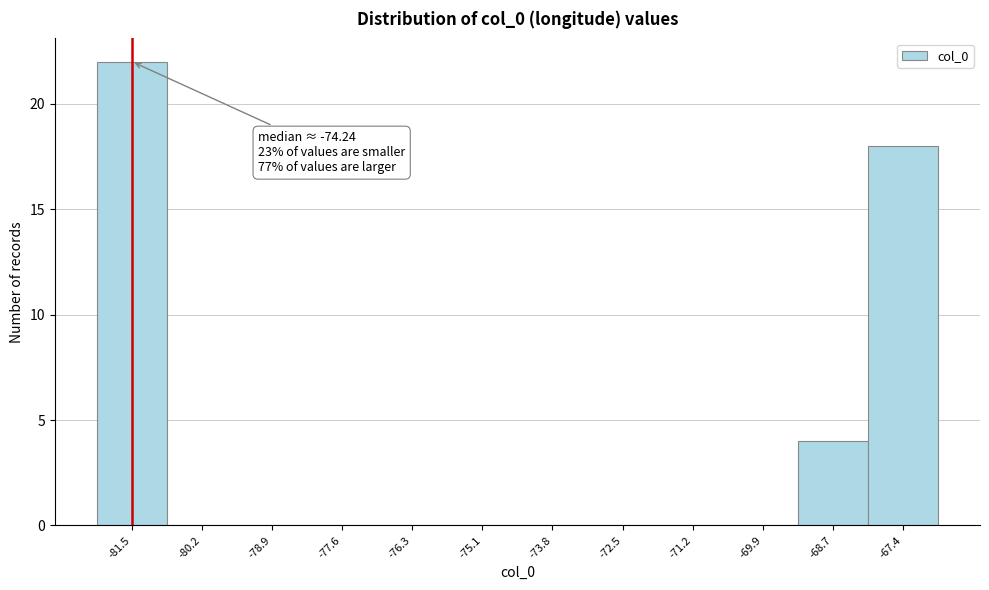

Reading left to right, transcribe all the data shown in this chart.

-81.5=22	-80.2=0	-78.9=0	-77.6=0	-76.3=0	-75.1=0	-73.8=0	-72.5=0	-71.2=0	-69.9=0	-68.7=4	-67.4=18